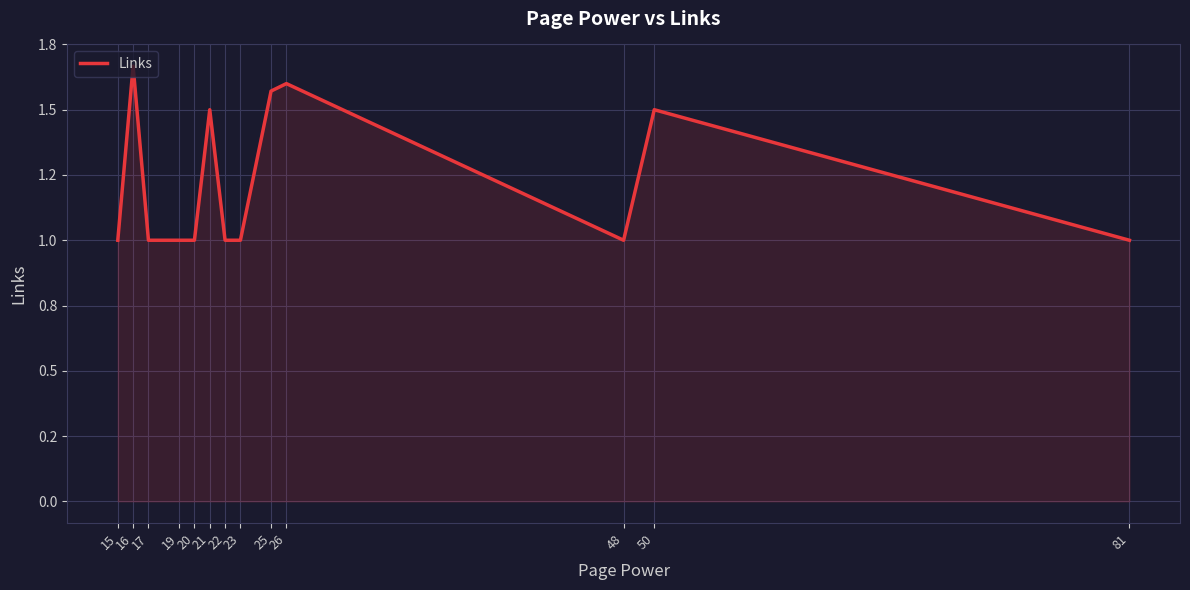

What is the sum of the values at 16 and 22?

2.7